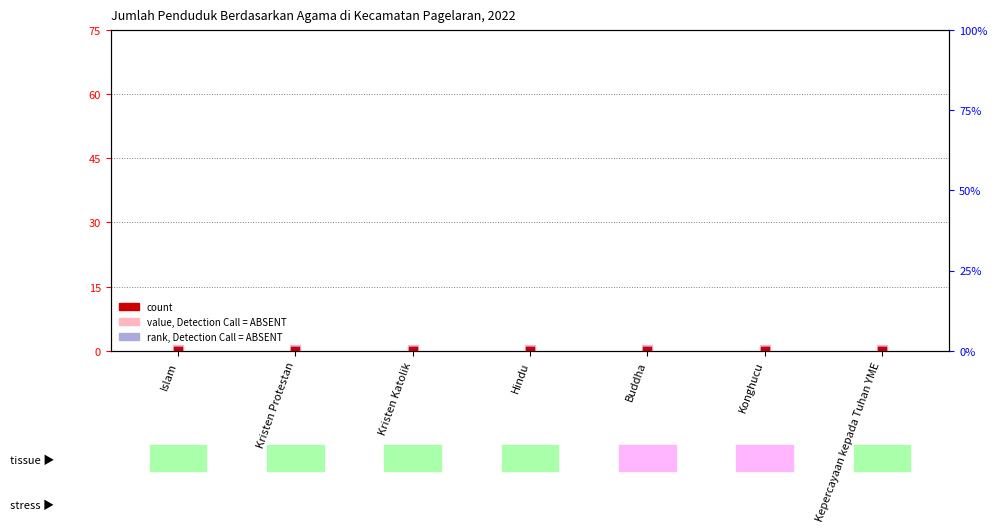

At how many categories does at least one series exceed 0?

7